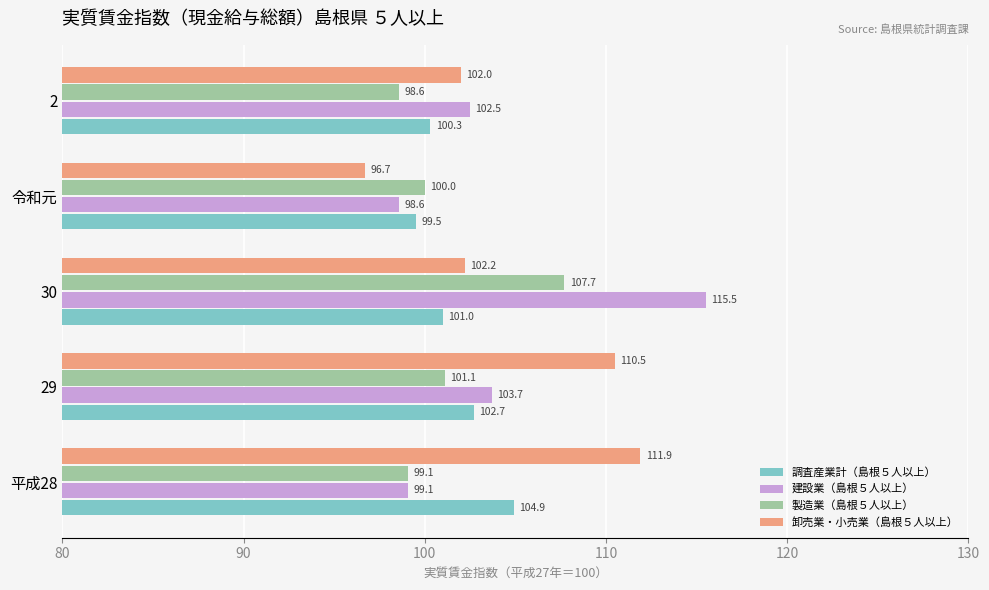

Is it true that 調査産業計（島根５人以上） equals 104.9 at 平成28?

True